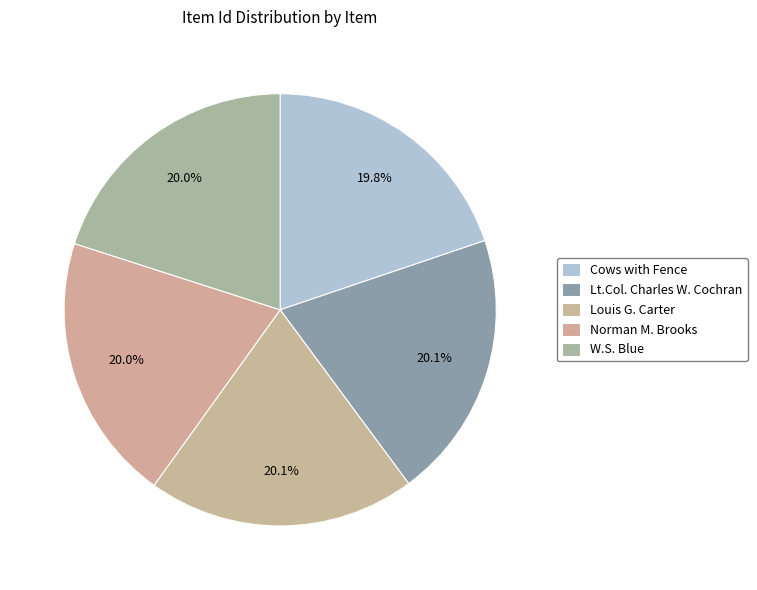

Which has a higher value, Cows with Fence or Lt.Col. Charles W. Cochran?

Lt.Col. Charles W. Cochran